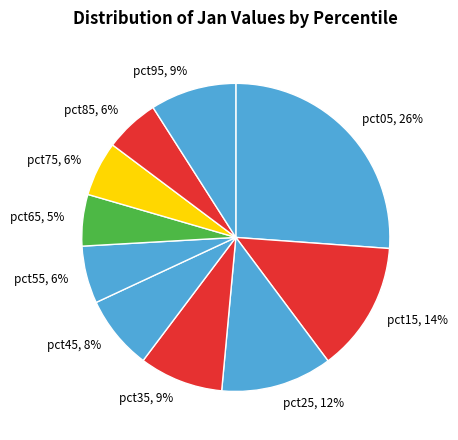

Which slice is the largest?

pct05